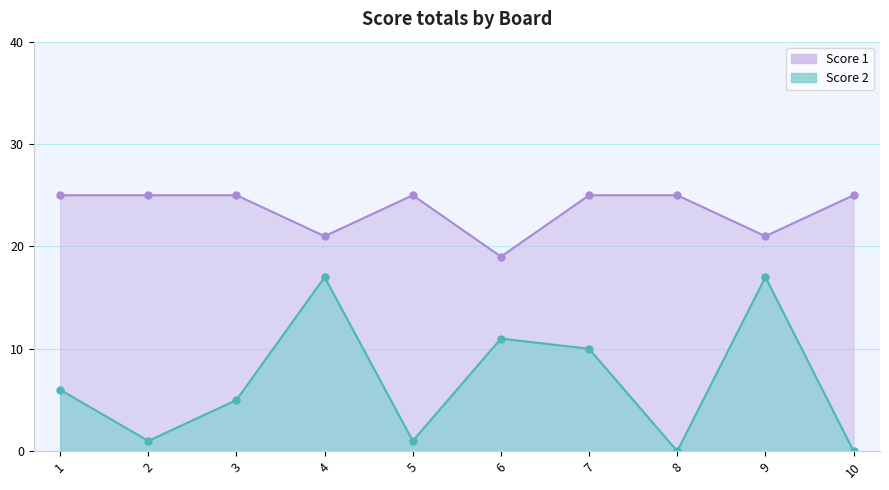

Reading right to left, transcribe all the data shown in this chart.

Score 1: 10=25	9=21	8=25	7=25	6=19	5=25	4=21	3=25	2=25	1=25
Score 2: 10=0	9=17	8=0	7=10	6=11	5=1	4=17	3=5	2=1	1=6